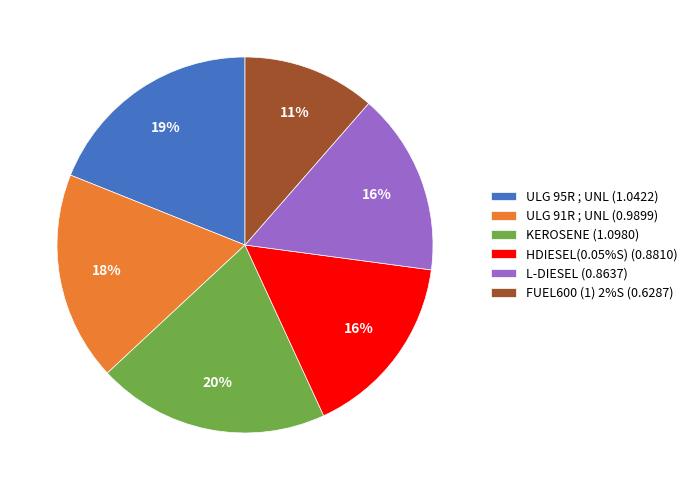

What is the ratio of the value at ULG 95R ; UNL (1.0422) to the value at HDIESEL(0.05%S) (0.8810)?

1.2